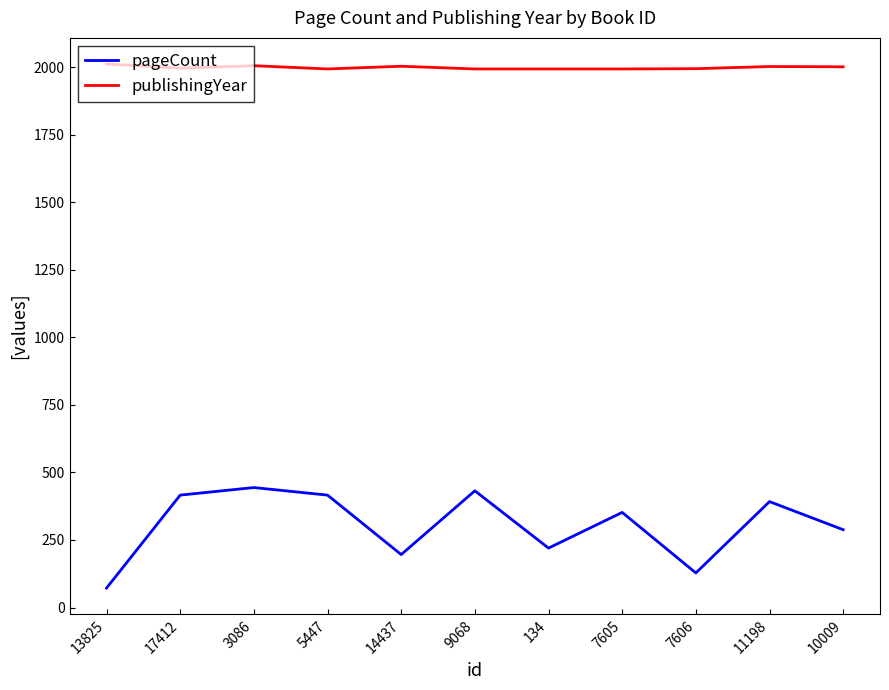

Read the publishingYear value at 7605, to the nearest 10.

1990